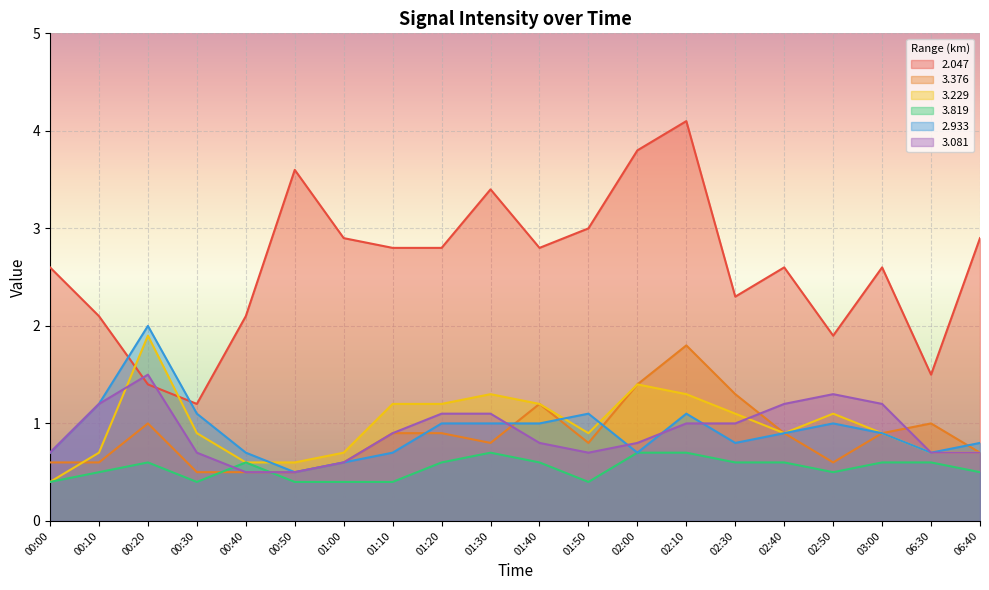

Reading left to right, extract all data points from this chart.

  2.047: 00:00=2.6	00:10=2.1	00:20=1.4	00:30=1.2	00:40=2.1	00:50=3.6	01:00=2.9	01:10=2.8	01:20=2.8	01:30=3.4	01:40=2.8	01:50=3.0	02:00=3.8	02:10=4.1	02:30=2.3	02:40=2.6	02:50=1.9	03:00=2.6	06:30=1.5	06:40=2.9
  3.376: 00:00=0.6	00:10=0.6	00:20=1.0	00:30=0.5	00:40=0.5	00:50=0.5	01:00=0.6	01:10=0.9	01:20=0.9	01:30=0.8	01:40=1.2	01:50=0.8	02:00=1.4	02:10=1.8	02:30=1.3	02:40=0.9	02:50=0.6	03:00=0.9	06:30=1.0	06:40=0.7
  3.229: 00:00=0.4	00:10=0.7	00:20=1.9	00:30=0.9	00:40=0.6	00:50=0.6	01:00=0.7	01:10=1.2	01:20=1.2	01:30=1.3	01:40=1.2	01:50=0.9	02:00=1.4	02:10=1.3	02:30=1.1	02:40=0.9	02:50=1.1	03:00=0.9	06:30=0.7	06:40=0.7
  3.819: 00:00=0.4	00:10=0.5	00:20=0.6	00:30=0.4	00:40=0.6	00:50=0.4	01:00=0.4	01:10=0.4	01:20=0.6	01:30=0.7	01:40=0.6	01:50=0.4	02:00=0.7	02:10=0.7	02:30=0.6	02:40=0.6	02:50=0.5	03:00=0.6	06:30=0.6	06:40=0.5
  2.933: 00:00=0.7	00:10=1.2	00:20=2.0	00:30=1.1	00:40=0.7	00:50=0.5	01:00=0.6	01:10=0.7	01:20=1.0	01:30=1.0	01:40=1.0	01:50=1.1	02:00=0.7	02:10=1.1	02:30=0.8	02:40=0.9	02:50=1.0	03:00=0.9	06:30=0.7	06:40=0.8
  3.081: 00:00=0.7	00:10=1.2	00:20=1.5	00:30=0.7	00:40=0.5	00:50=0.5	01:00=0.6	01:10=0.9	01:20=1.1	01:30=1.1	01:40=0.8	01:50=0.7	02:00=0.8	02:10=1.0	02:30=1.0	02:40=1.2	02:50=1.3	03:00=1.2	06:30=0.7	06:40=0.7